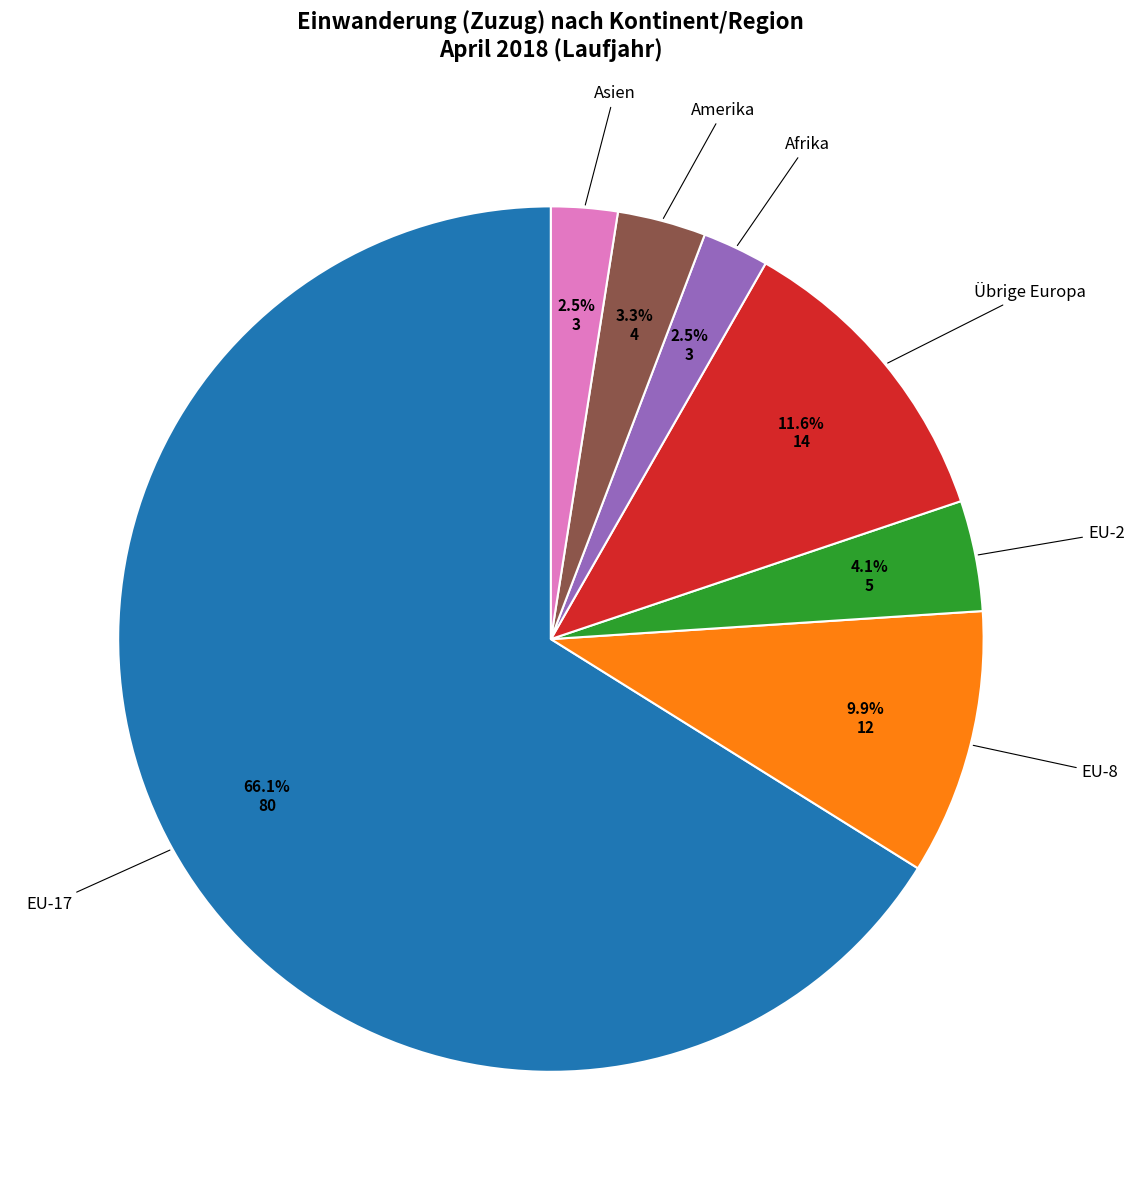

How many slices are in this pie chart?

7